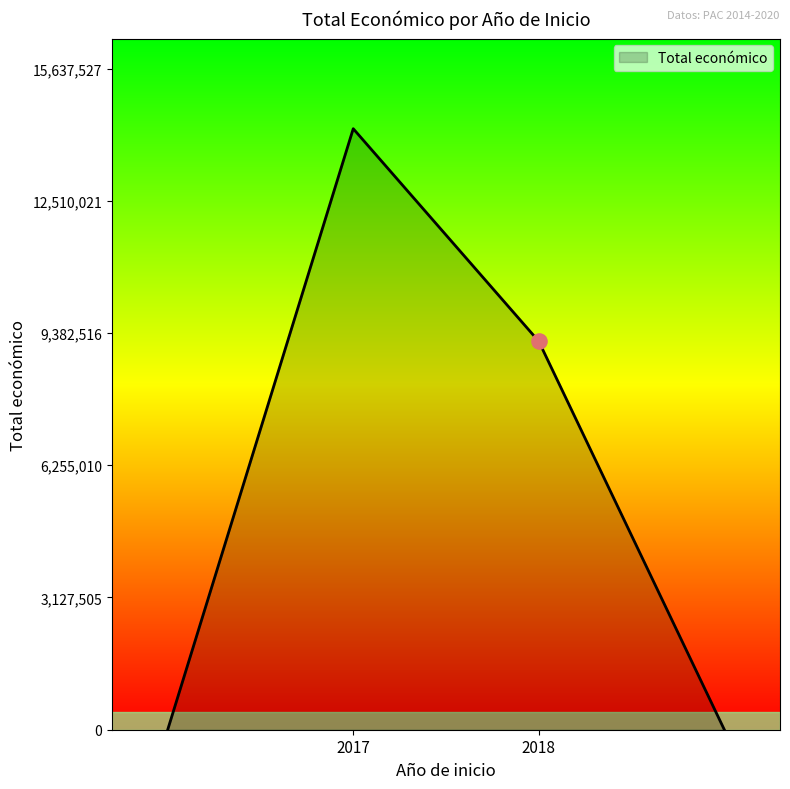

What is the greatest value displayed?

14215934